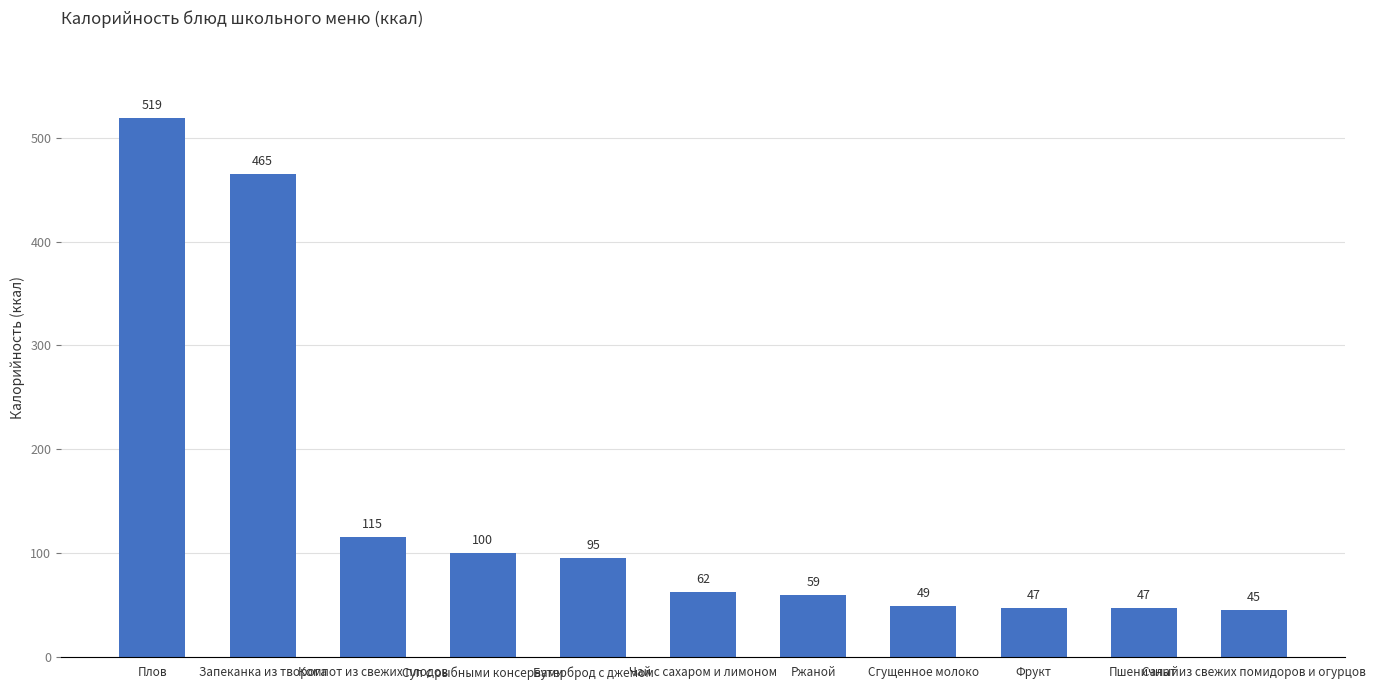

What is the smallest value displayed?

45